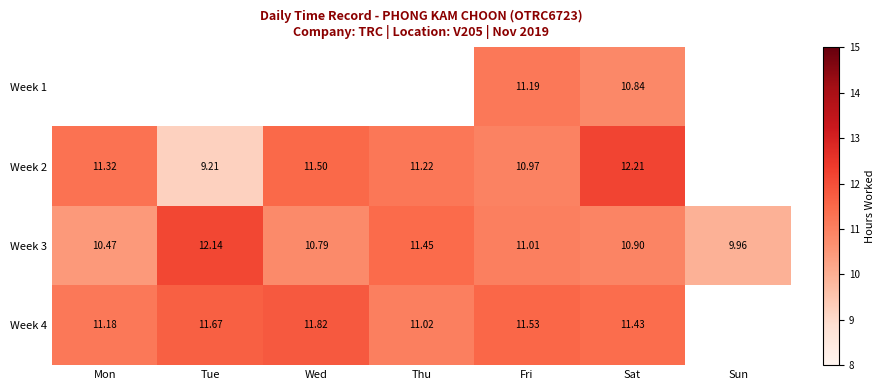

List the labels in order of Week 3 value, smallest first.

Sun, Mon, Wed, Sat, Fri, Thu, Tue